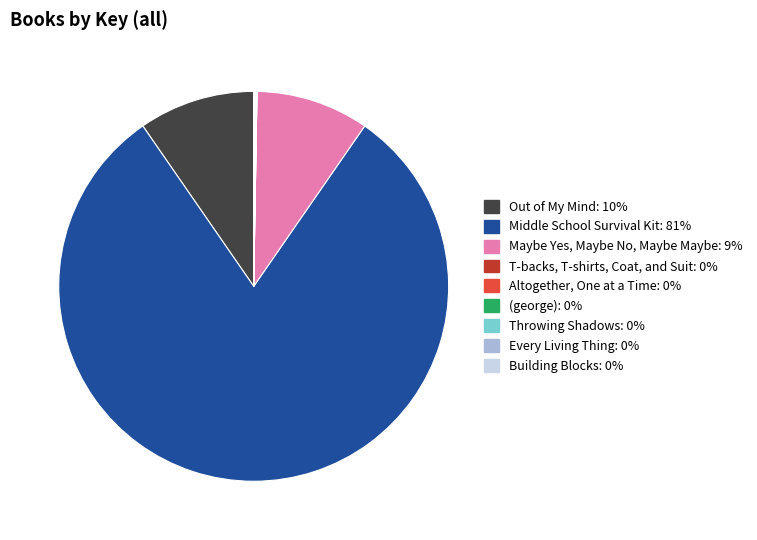

Rank the categories by value from highest to lowest.

Middle School Survival Kit, Out of My Mind, Maybe Yes, Maybe No, Maybe Maybe, Building Blocks, Throwing Shadows, Altogether, One at a Time, (george), T-backs, T-shirts, Coat, and Suit, Every Living Thing